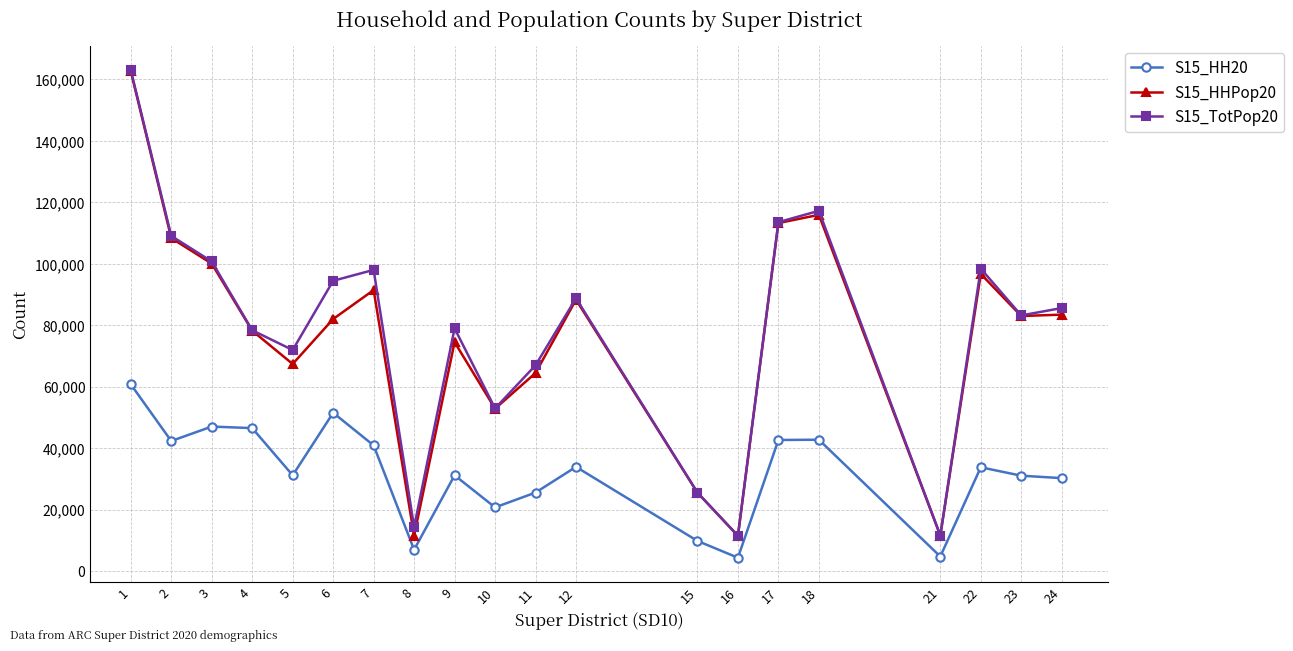

What is the difference between the highest and lowest values at 6?

42957